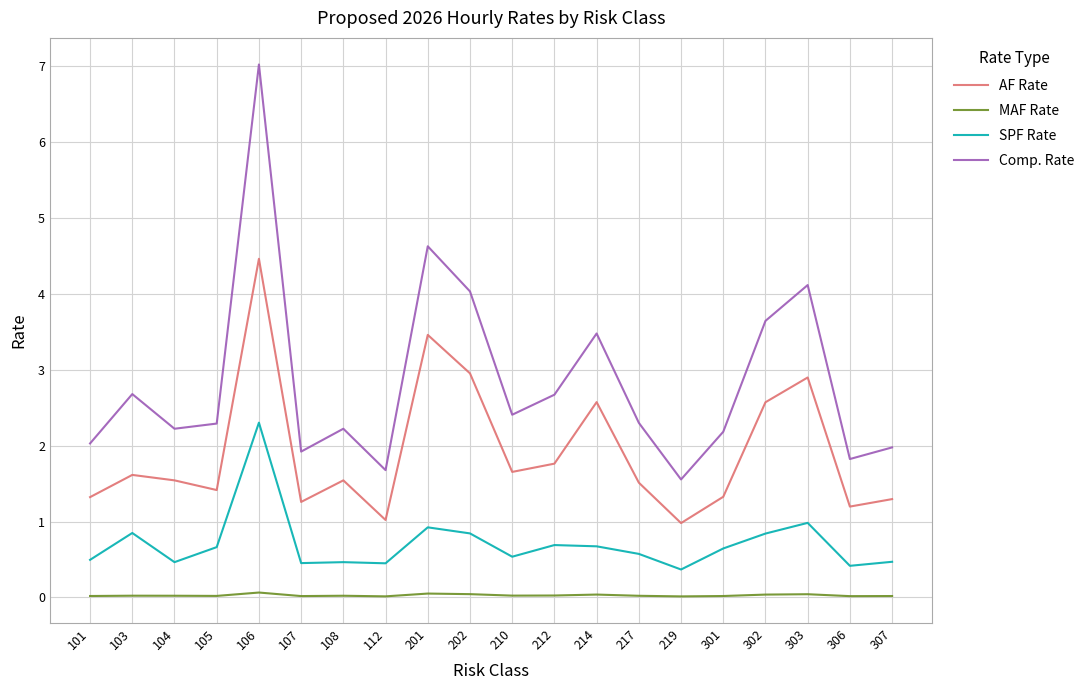

In SPF Rate, how many points are lower than both neighbors (excluding endpoints)?

6